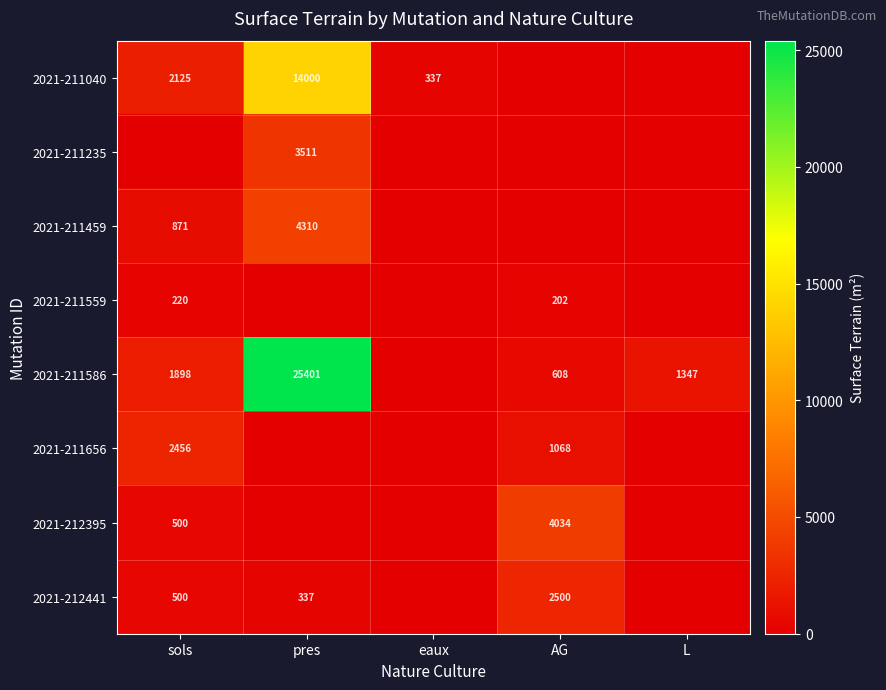

Is it true that 2021-211656 equals 737 at AG?

False